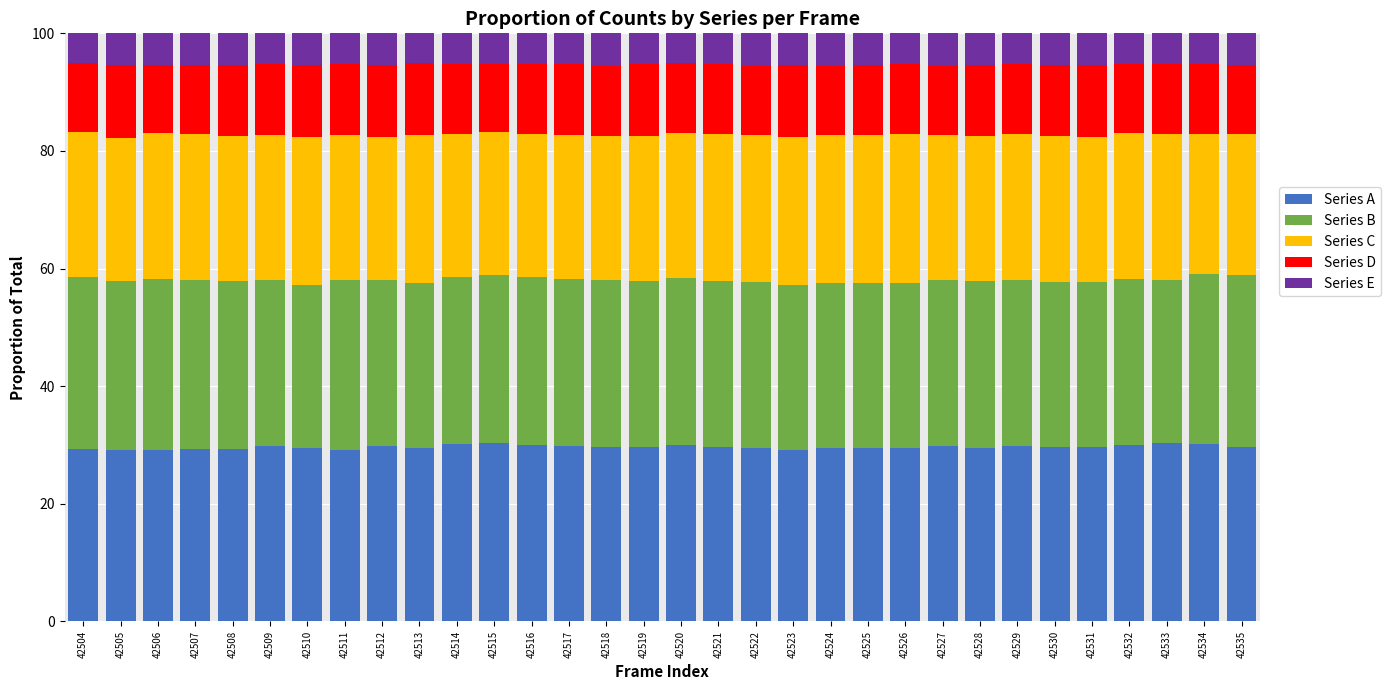

What is the total value across all series at 42530?

100.0